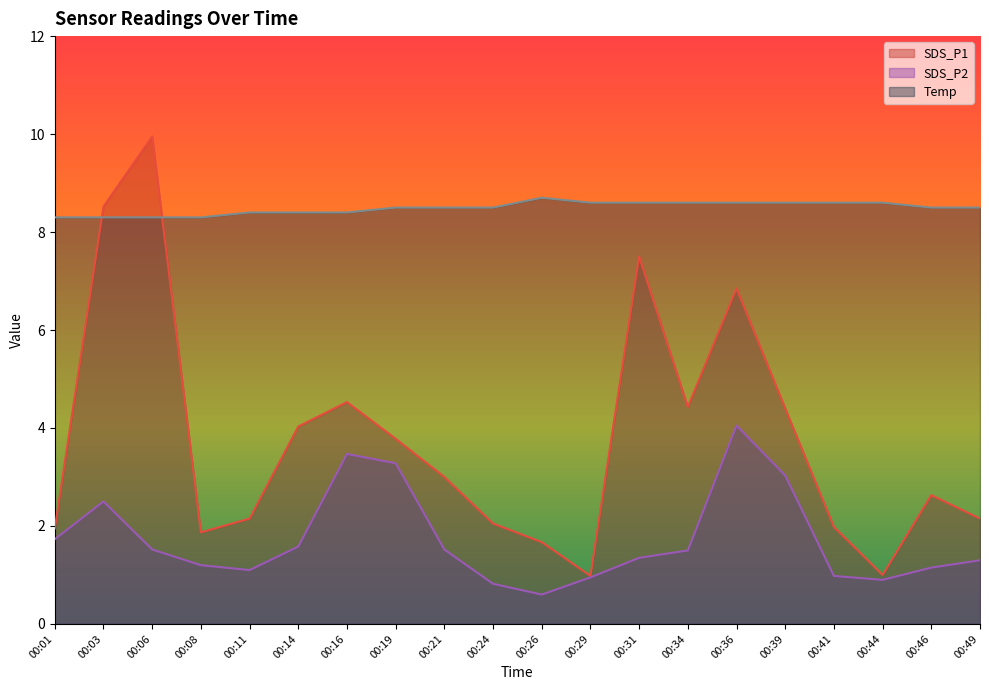

True or false: SDS_P2 has more than 2 interior local peaks.

True